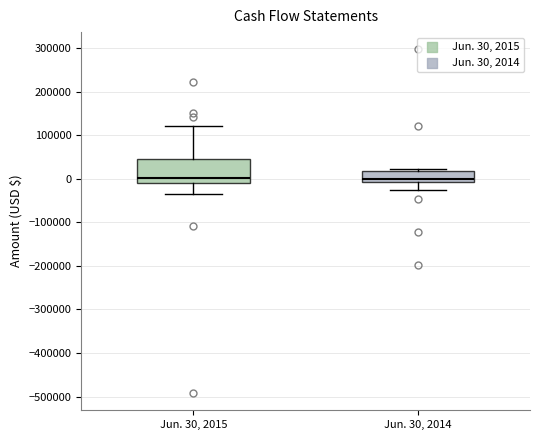

Where does the upper whisker of the box for Jun. 30, 2015 end on the y-axis? The values are not printed on the chart, so give them approximately, as read against the axis.

120000